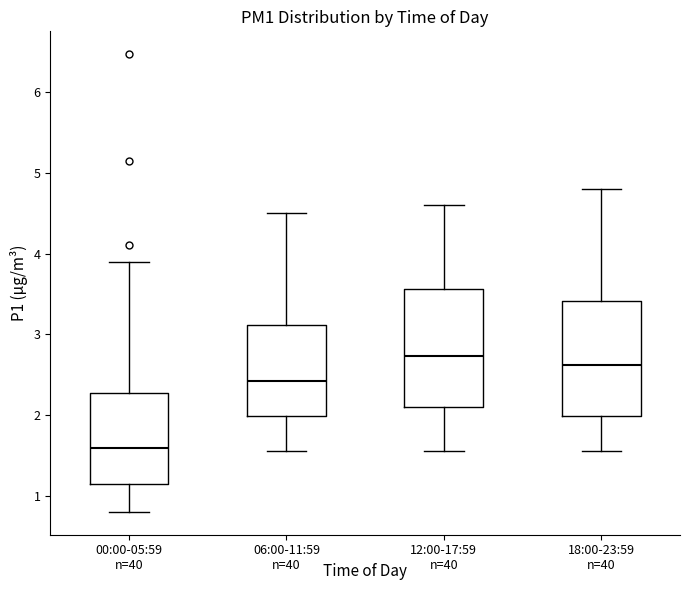

Reading left to right, read every box against the y-axis: the position of its median line, the range the box covers, and the ends of its whiskers. The values are not printed on the chart, so give them approximately, as read against the axis.

00:00-05:59: median 1.6, box 1.2 to 2.3, whiskers 0.8 to 3.9
06:00-11:59: median 2.4, box 2.0 to 3.1, whiskers 1.6 to 4.5
12:00-17:59: median 2.7, box 2.1 to 3.6, whiskers 1.6 to 4.6
18:00-23:59: median 2.6, box 2.0 to 3.4, whiskers 1.6 to 4.8